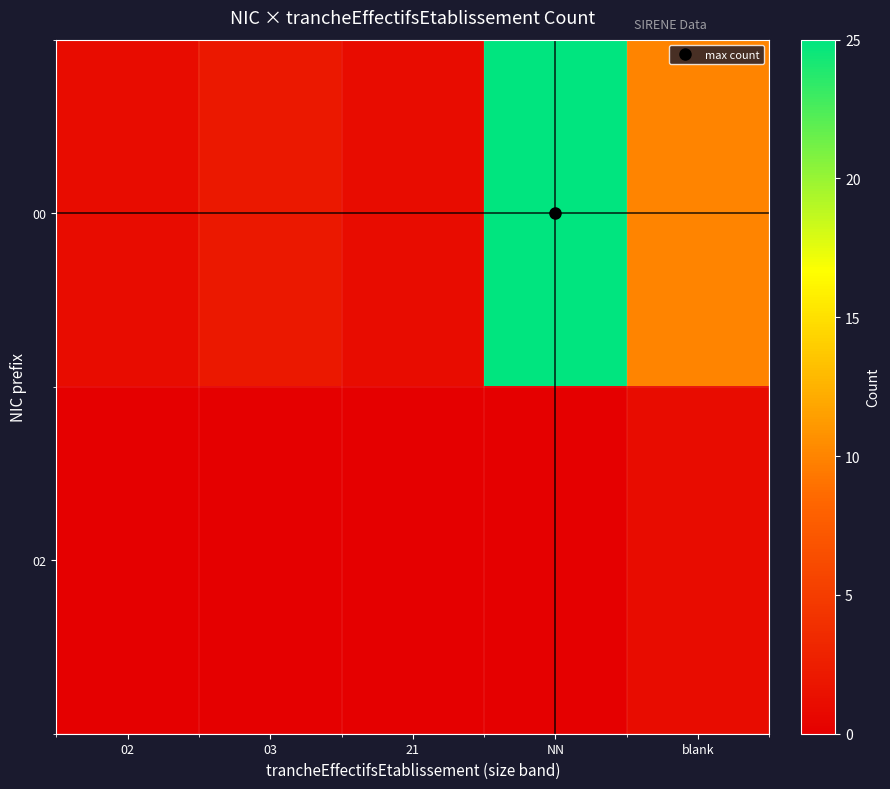

At how many categories does at least one series exceed 9?

2